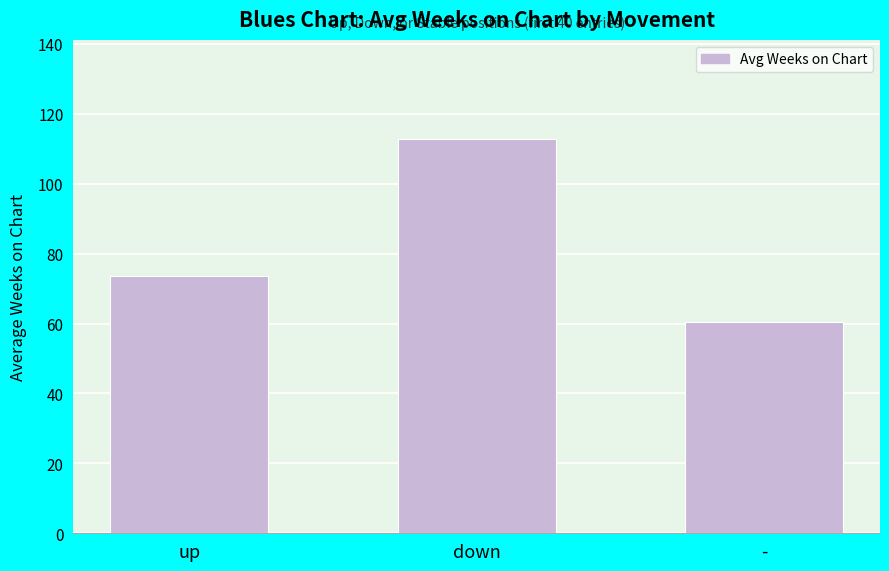

How many series are shown in this chart?

1